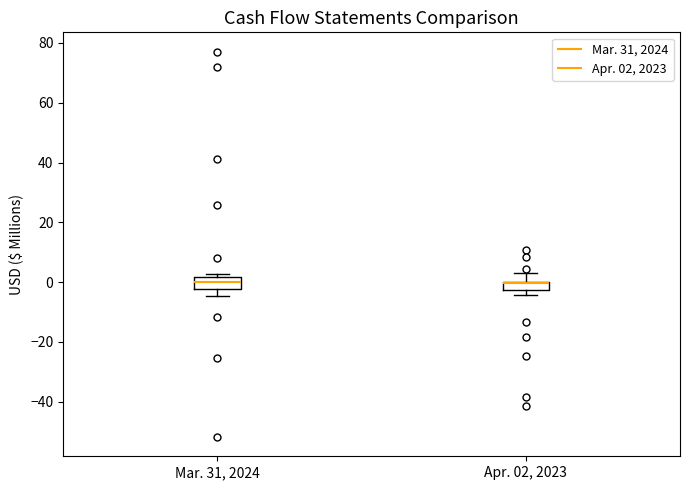

Where is the upper edge of the box for Mar. 31, 2024 on the y-axis? The values are not printed on the chart, so give them approximately, as read against the axis.

2